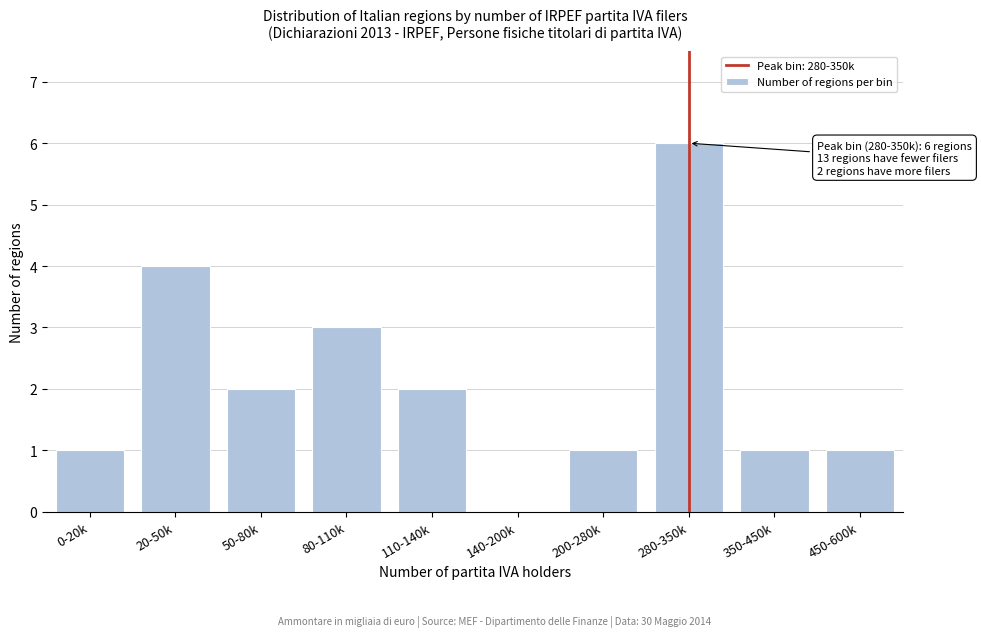

Reading right to left, list all the values displayed in this chart.

450-600k=1	350-450k=1	280-350k=6	200-280k=1	140-200k=0	110-140k=2	80-110k=3	50-80k=2	20-50k=4	0-20k=1